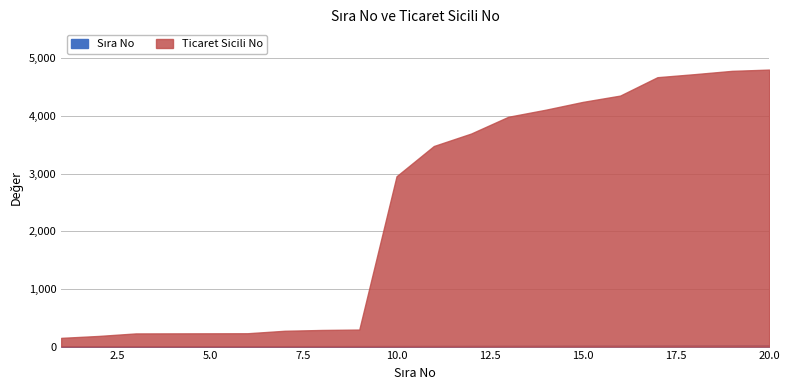

True or false: Ticaret Sicili No and Sıra No cross at least once.

False